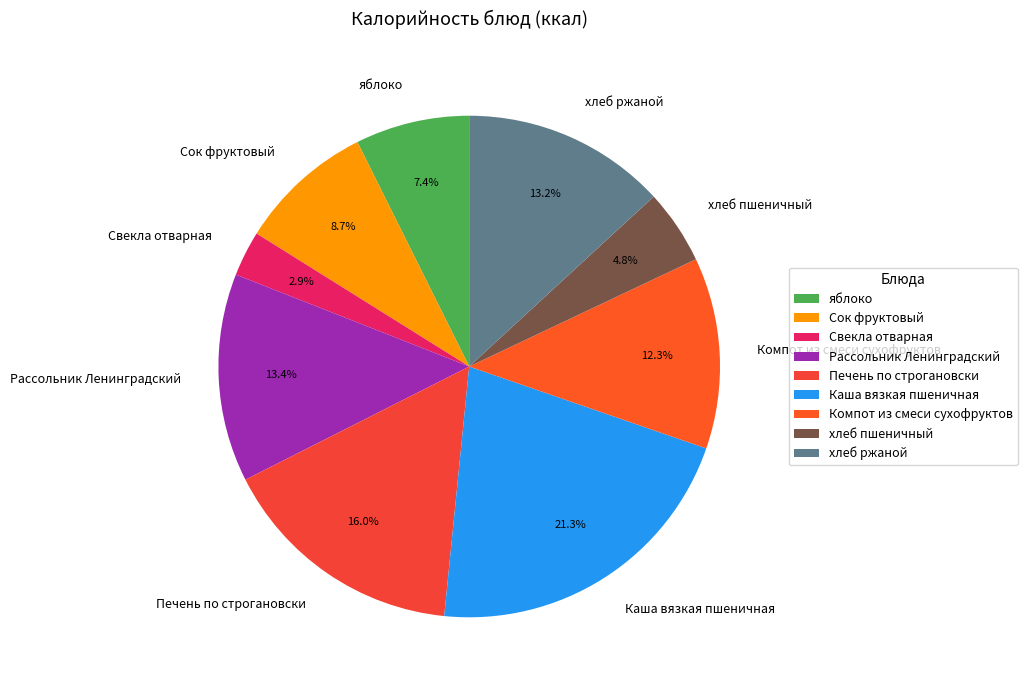

To the nearest percent, what percentage of the pie is Рассольник Ленинградский?

13%